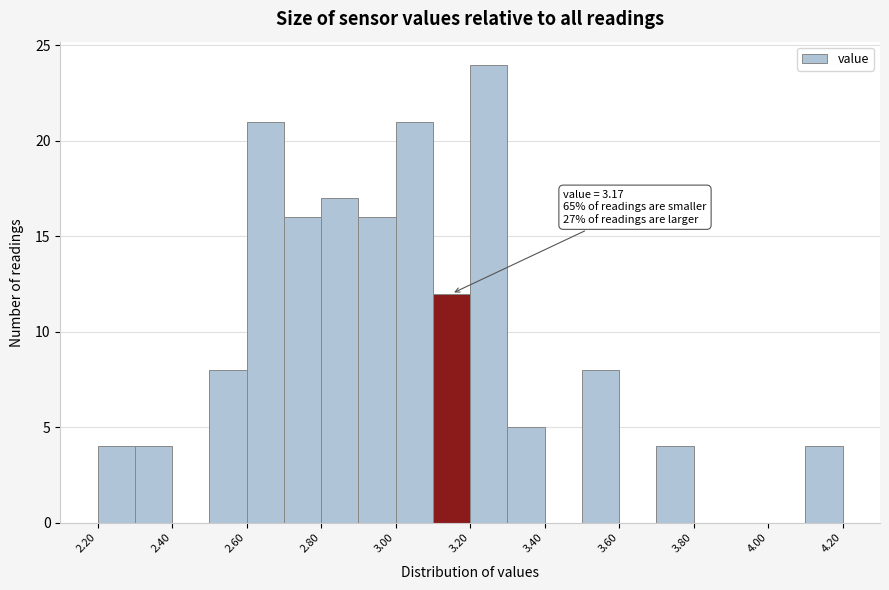

Which range on the x-axis has the tallest bar?

3.2 to 3.3